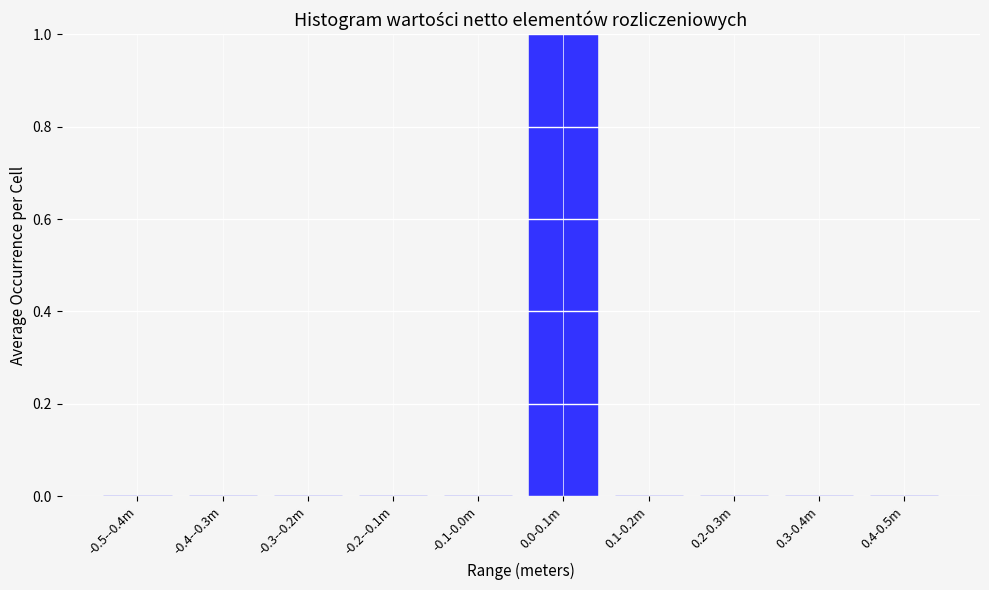

Reading left to right, transcribe all the data shown in this chart.

-0.5--0.4m=0	-0.4--0.3m=0	-0.3--0.2m=0	-0.2--0.1m=0	-0.1-0.0m=0	0.0-0.1m=1	0.1-0.2m=0	0.2-0.3m=0	0.3-0.4m=0	0.4-0.5m=0